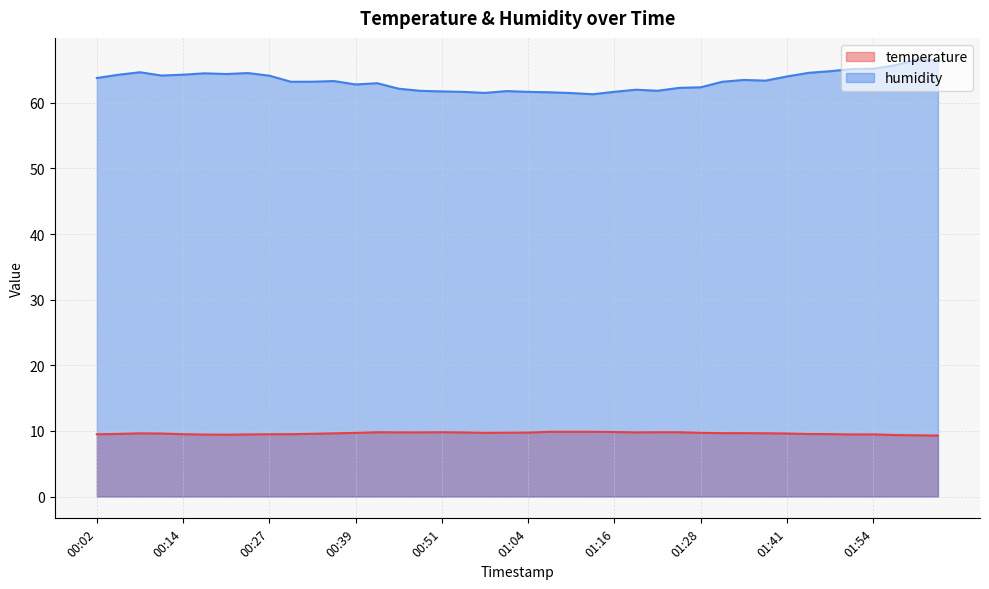

What are all the series names shown in the legend?

temperature, humidity